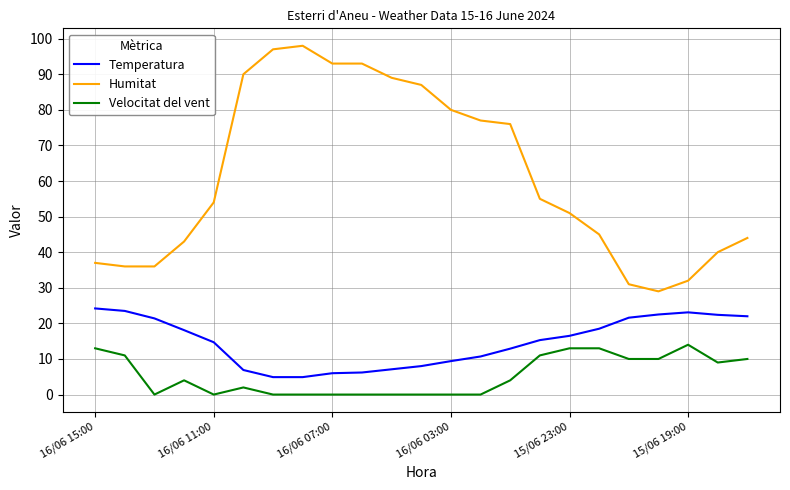

Which series has the largest range (max minus min)?

Humitat